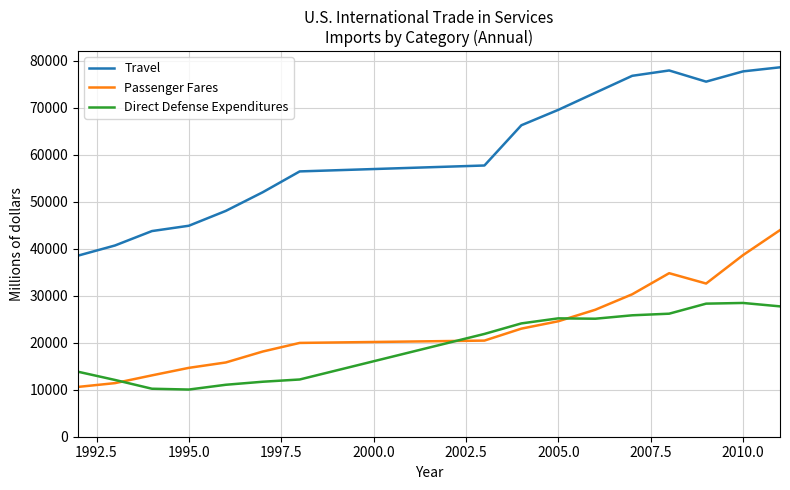

Which series has the largest total across all categories?

Travel